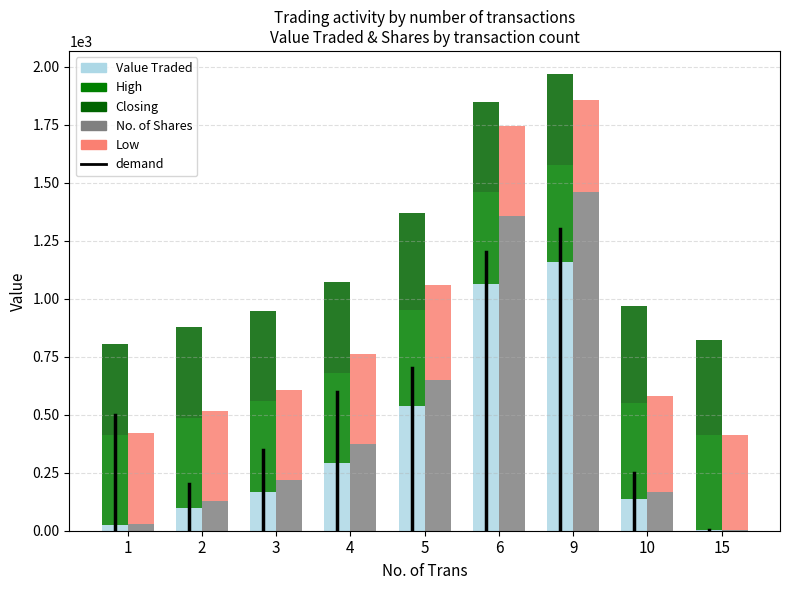

What is the difference between the No. of Shares values at 9 and 4?

1089